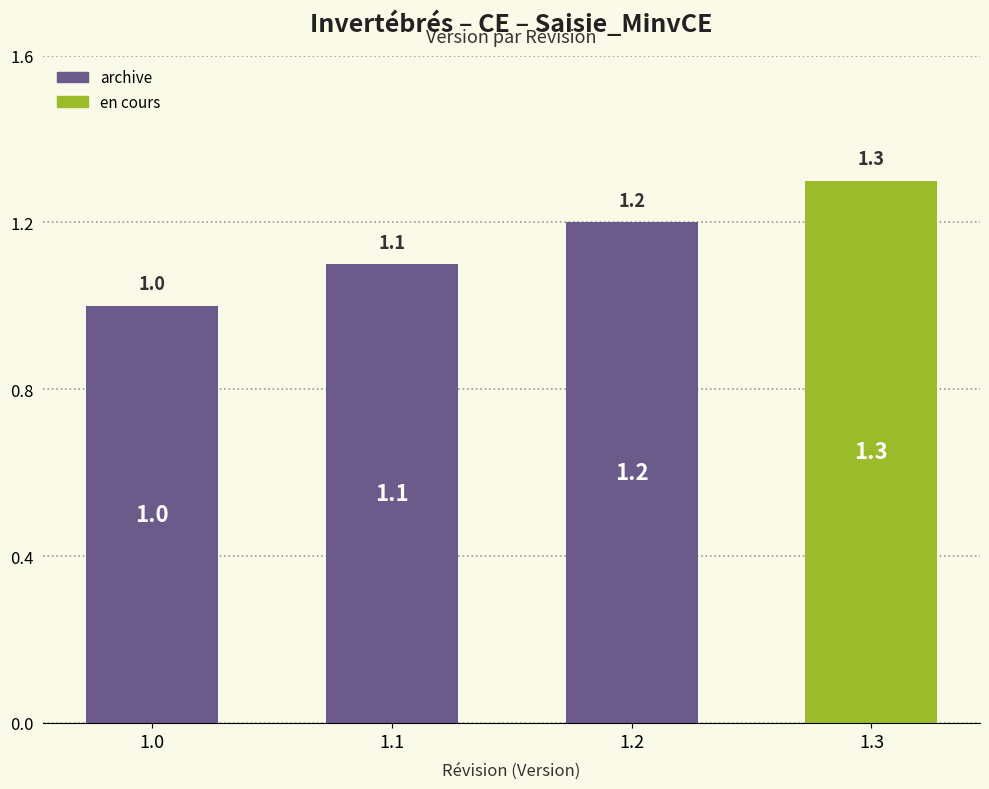

What is the difference between the maximum and second lowest values?

0.2